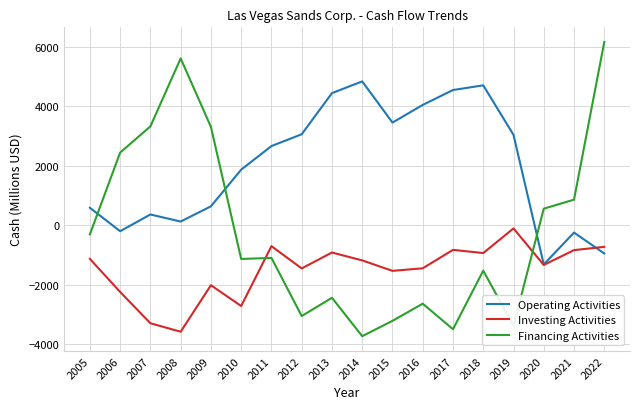

The value of Financing Activities at 2018 is -2551. True or false?

False